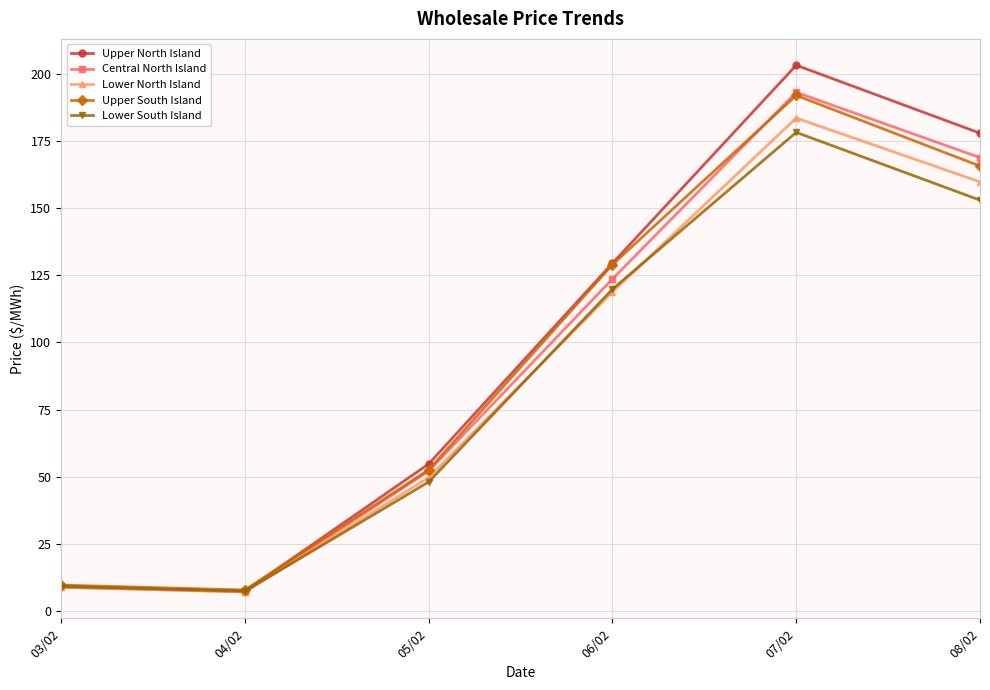

At which category does Central North Island reach its first local peak?

07/02